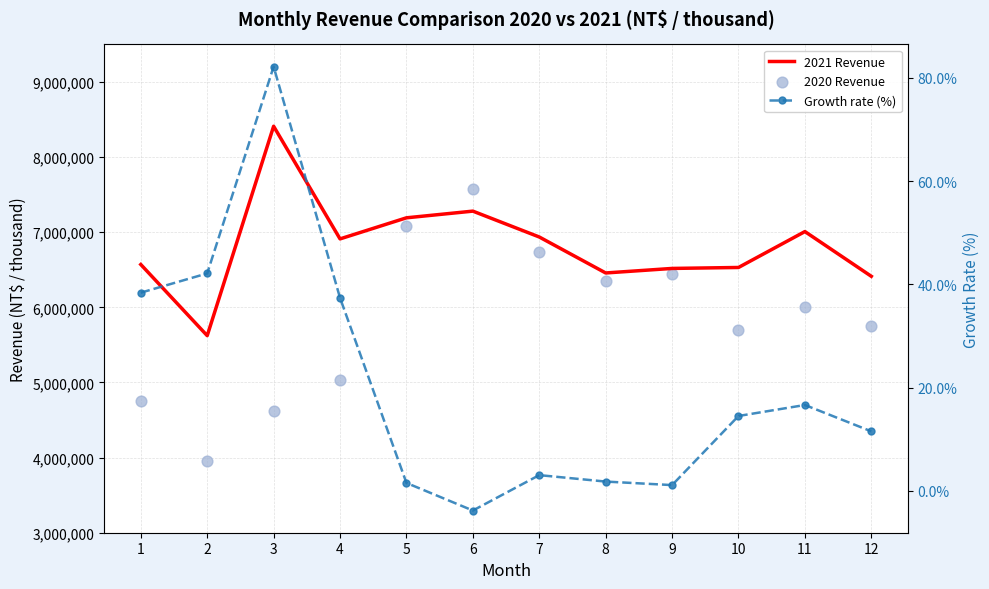

At which category is the sum across all series the highest?

6